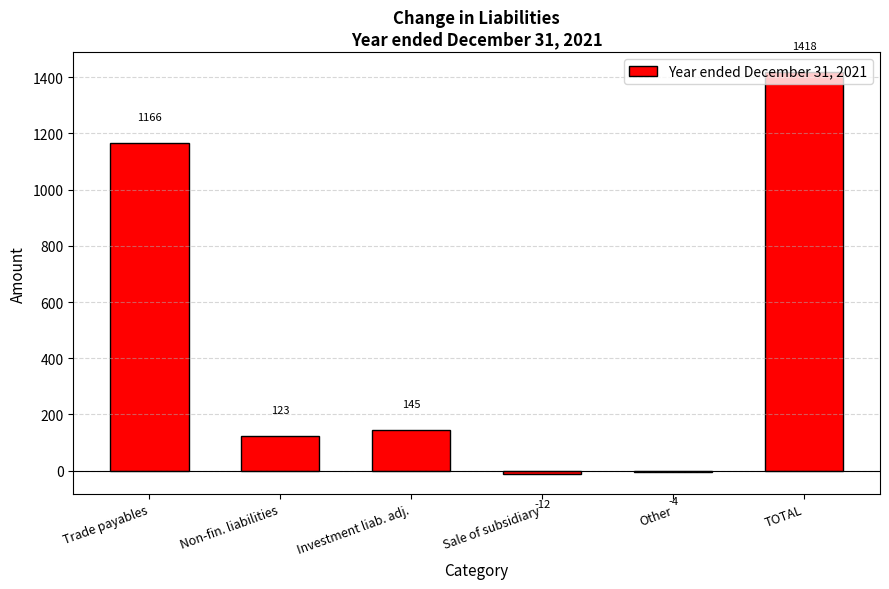

What is the sum of all values?

2836